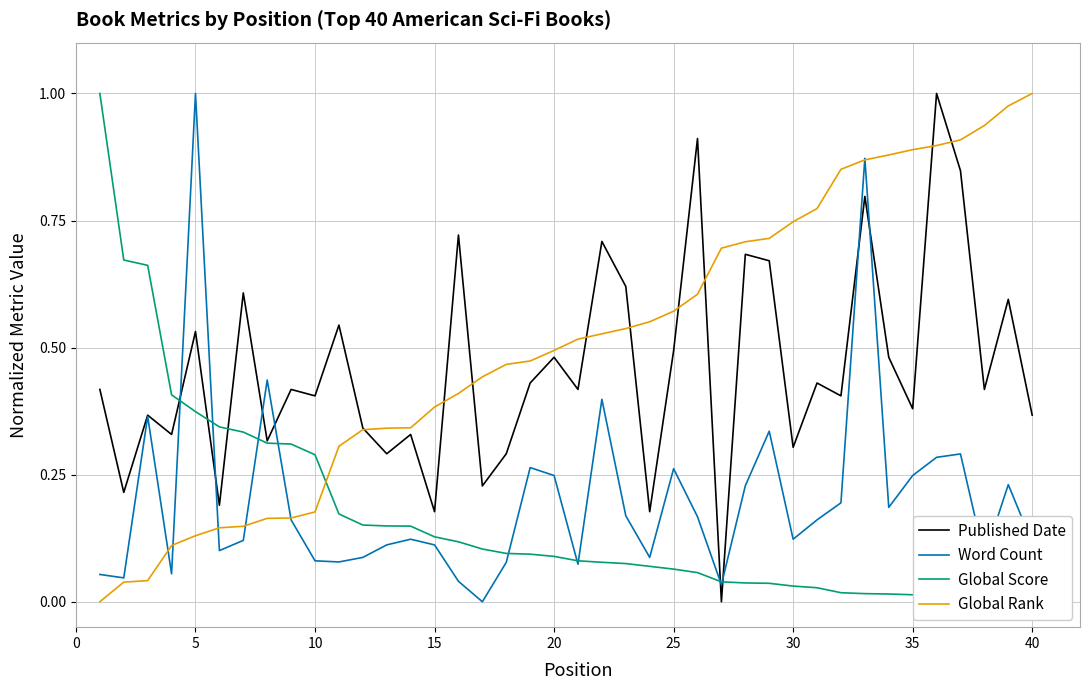

At which label does Word Count reach its peak?

5